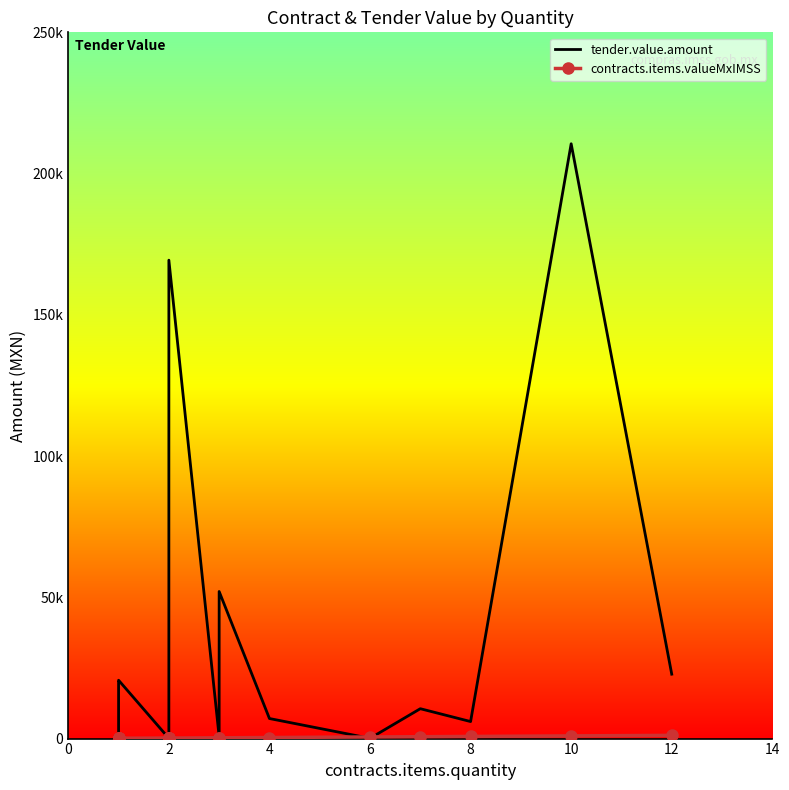

At how many categories does at least one series exceed 101275?

2